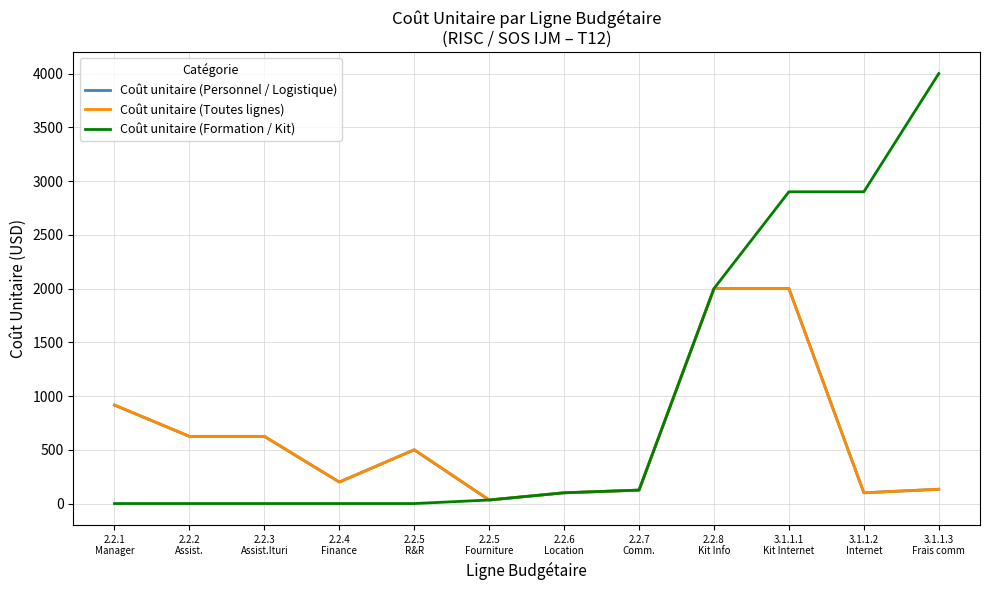

Which label corresponds to the largest value in the chart?

3.1.1.3
Frais comm